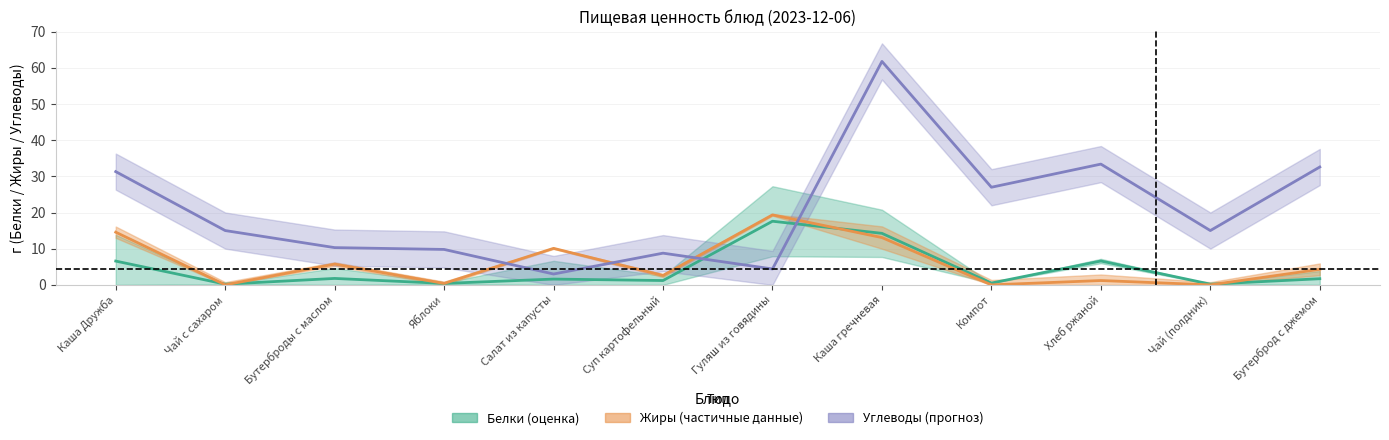

Reading right to left, list all the values displayed in this chart.

Белки: Бутерброд с джемом=1.7	Чай (полдник)=0.2	Хлеб ржаной=6.6	Компот=0.5	Каша гречневая=14.2	Гуляш из говядины=17.6	Суп картофельный=1.2	Салат из капусты=1.6	Яблоки=0.4	Бутерброды с маслом=1.8	Чай с сахаром=0.2	Каша Дружба=6.6
Жиры: Бутерброд с джемом=4.3	Чай (полдник)=0.0	Хлеб ржаной=1.2	Компот=0.0	Каша гречневая=13.1	Гуляш из говядины=19.4	Суп картофельный=2.6	Салат из капусты=10.1	Яблоки=0.4	Бутерброды с маслом=5.7	Чай с сахаром=0.0	Каша Дружба=14.6
Углеводы: Бутерброд с джемом=32.6	Чай (полдник)=15.0	Хлеб ржаной=33.4	Компот=27.0	Каша гречневая=61.8	Гуляш из говядины=4.4	Суп картофельный=8.8	Салат из капусты=3.0	Яблоки=9.8	Бутерброды с маслом=10.3	Чай с сахаром=15.0	Каша Дружба=31.3